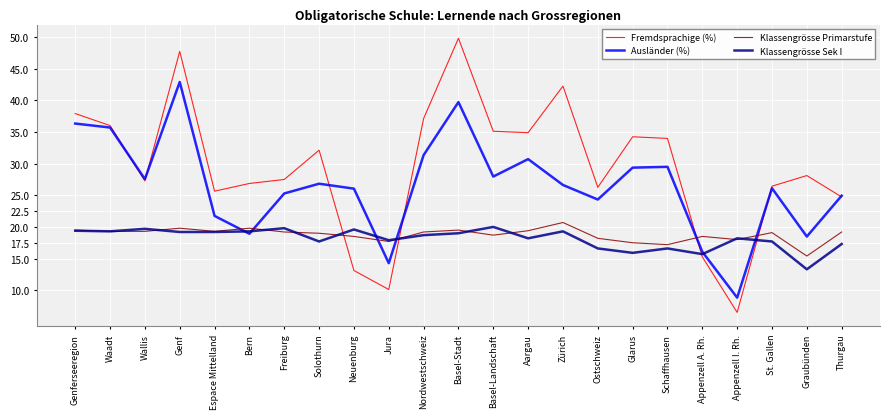

List the series in order of their peak value, lowest first.

Klassengrösse Sek I, Klassengrösse Primarstufe, Ausländer (%), Fremdsprachige (%)